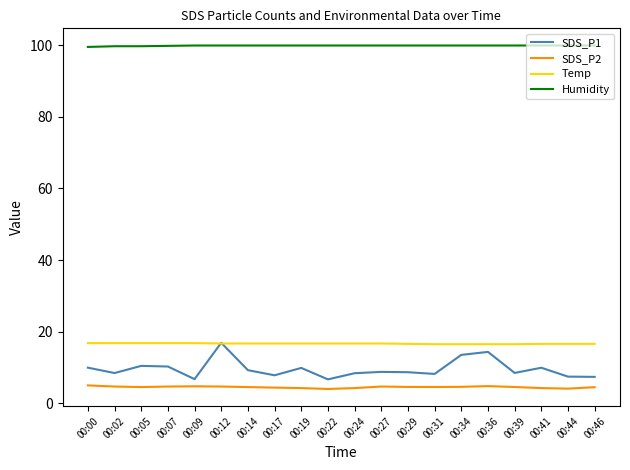

Which series has the largest range (max minus min)?

SDS_P1